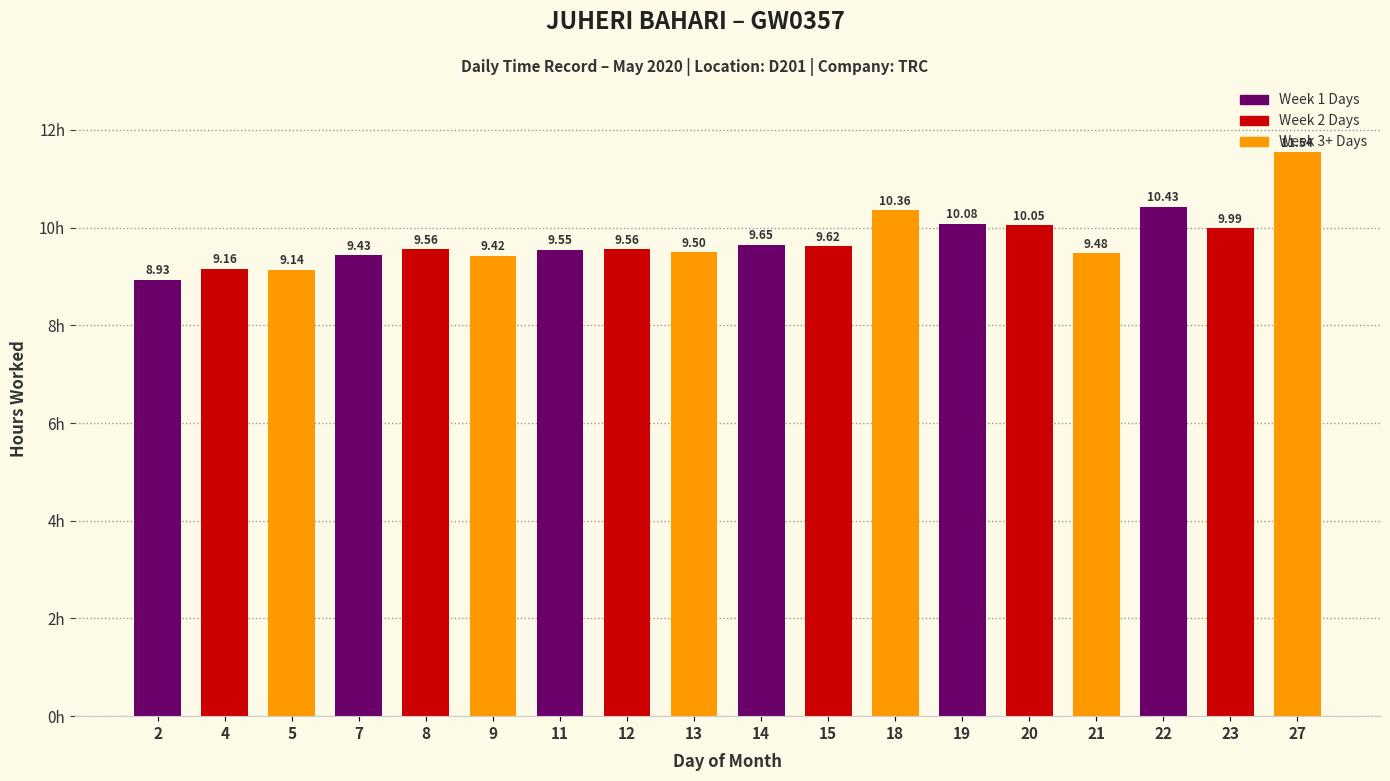

Approximately how many times larger is the value at 15 compared to 20?

1.0